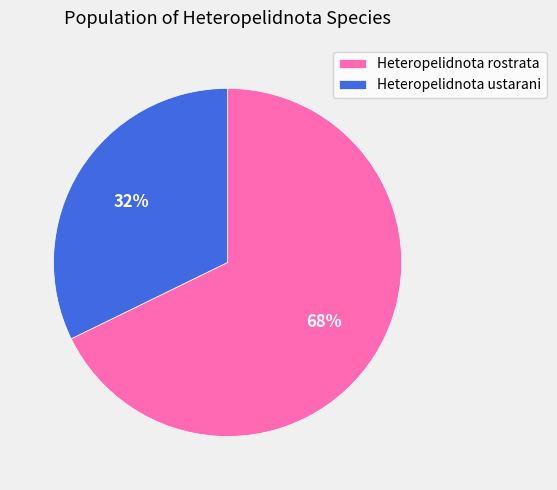

To the nearest percent, what is the difference between the Heteropelidnota rostrata and Heteropelidnota ustarani slice percentages?

36%